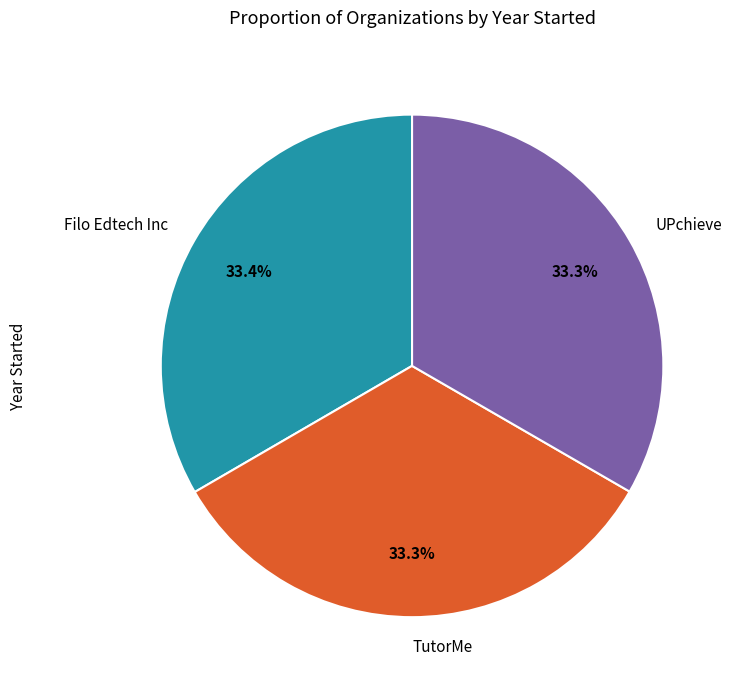

To the nearest percent, what portion does TutorMe represent?

33%